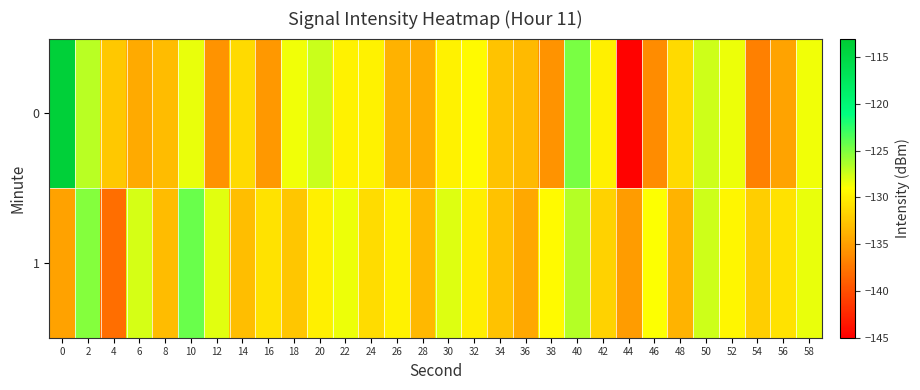

List the series in order of their overall mean, lowest first.

0, 1